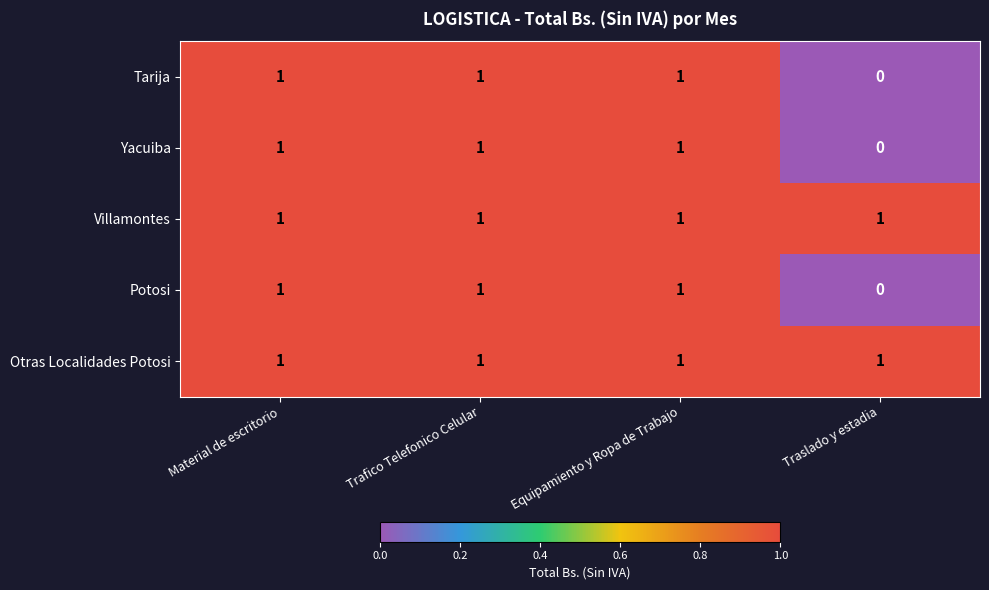

Reading left to right, what are all the values shown in this chart?

Tarija: Material de escritorio=1	Trafico Telefonico Celular=1	Equipamiento y Ropa de Trabajo=1	Traslado y estadia=0
Yacuiba: Material de escritorio=1	Trafico Telefonico Celular=1	Equipamiento y Ropa de Trabajo=1	Traslado y estadia=0
Villamontes: Material de escritorio=1	Trafico Telefonico Celular=1	Equipamiento y Ropa de Trabajo=1	Traslado y estadia=1
Potosi: Material de escritorio=1	Trafico Telefonico Celular=1	Equipamiento y Ropa de Trabajo=1	Traslado y estadia=0
Otras Localidades Potosi: Material de escritorio=1	Trafico Telefonico Celular=1	Equipamiento y Ropa de Trabajo=1	Traslado y estadia=1